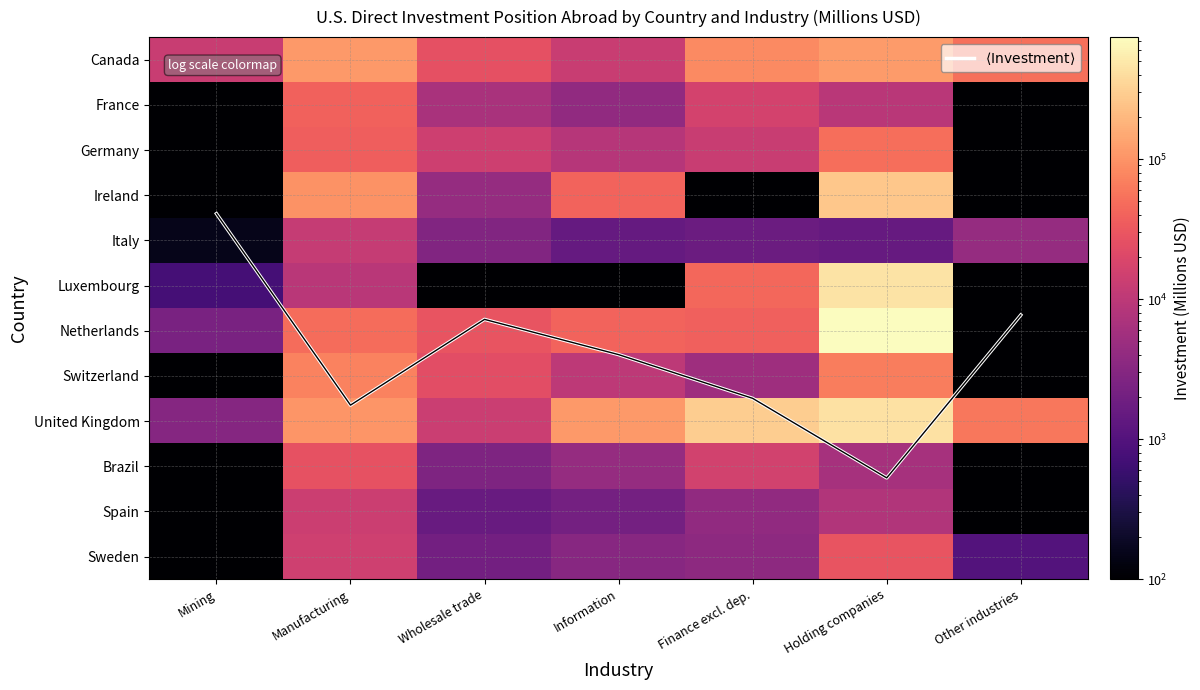

Which series has the widest spread of values?

Netherlands